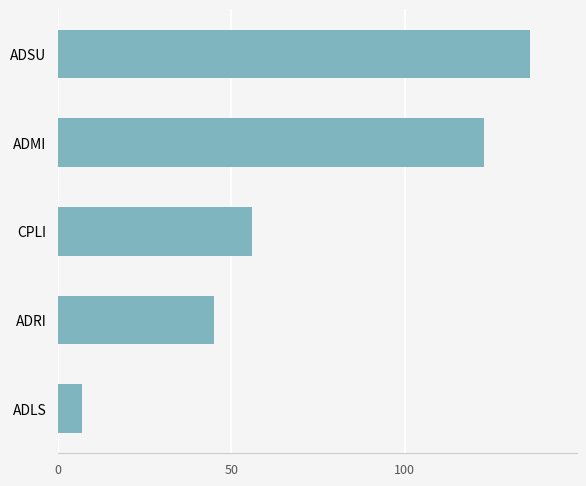

List the labels in order of value, smallest first.

ADLS, ADRI, CPLI, ADMI, ADSU